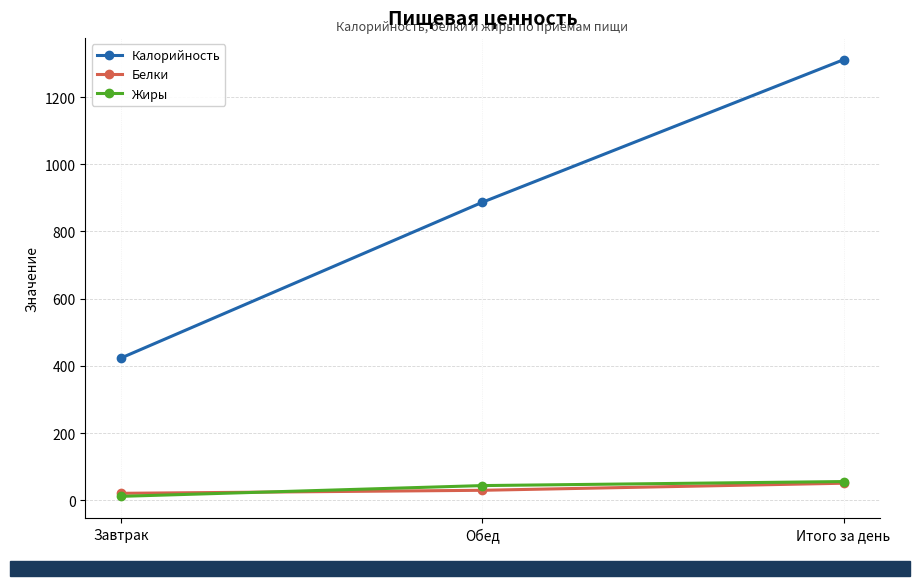

Reading right to left, what are all the values shown in this chart?

Калорийность: Итого за день=1311	Обед=887	Завтрак=424
Белки: Итого за день=51	Обед=30	Завтрак=21
Жиры: Итого за день=56	Обед=44	Завтрак=12